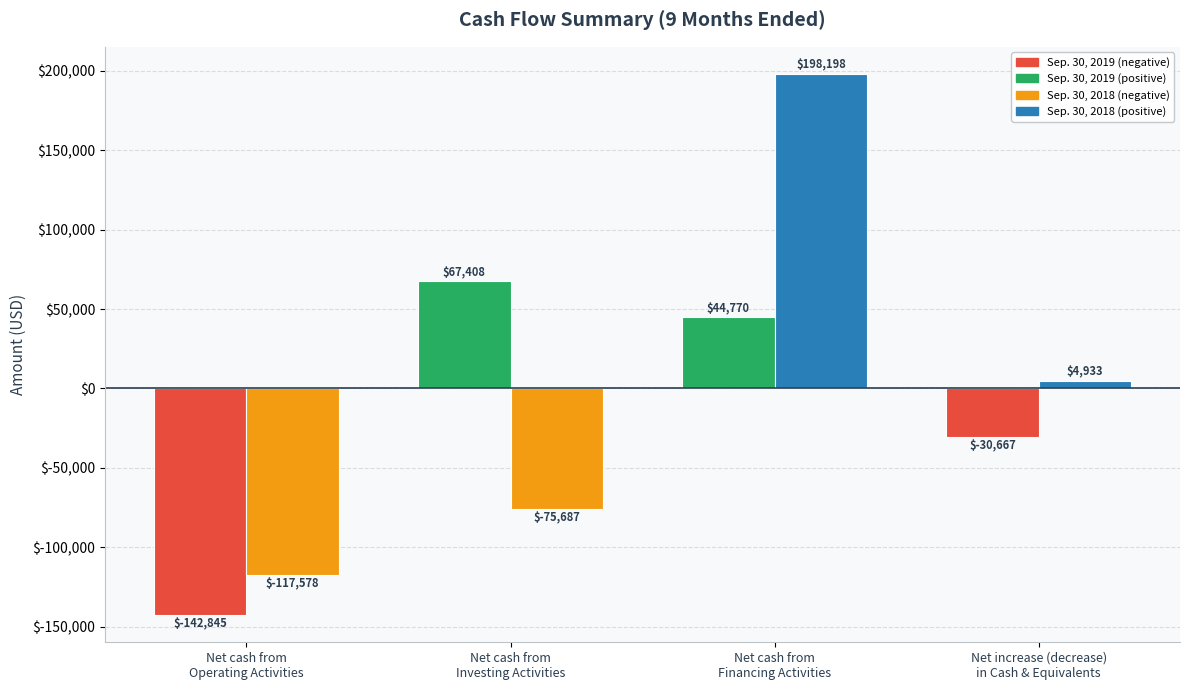

What is the smallest value displayed?

-142845